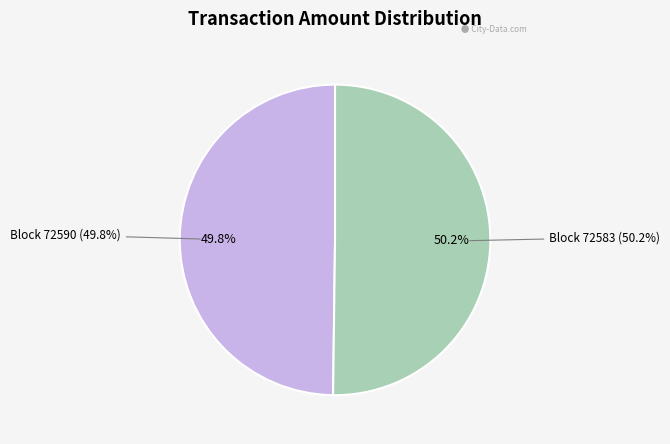

Is there any slice that represents more than half of the pie?

Yes